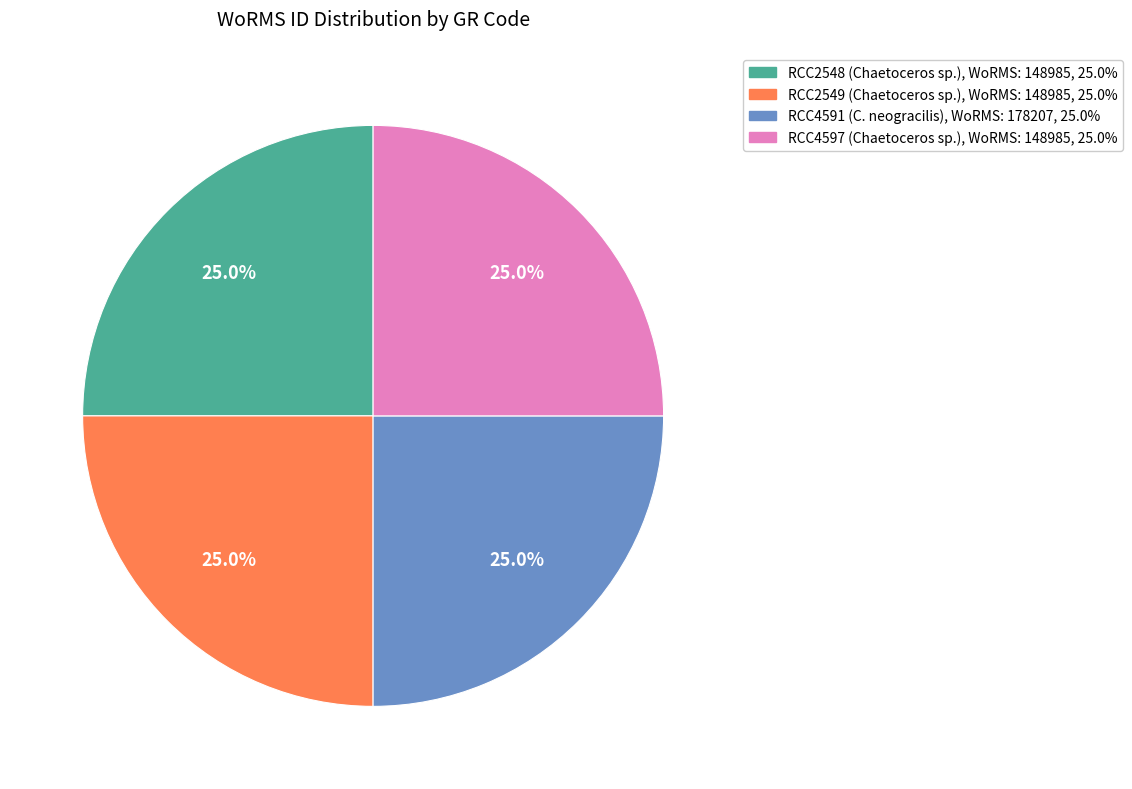

Is there a majority slice in this chart?

No